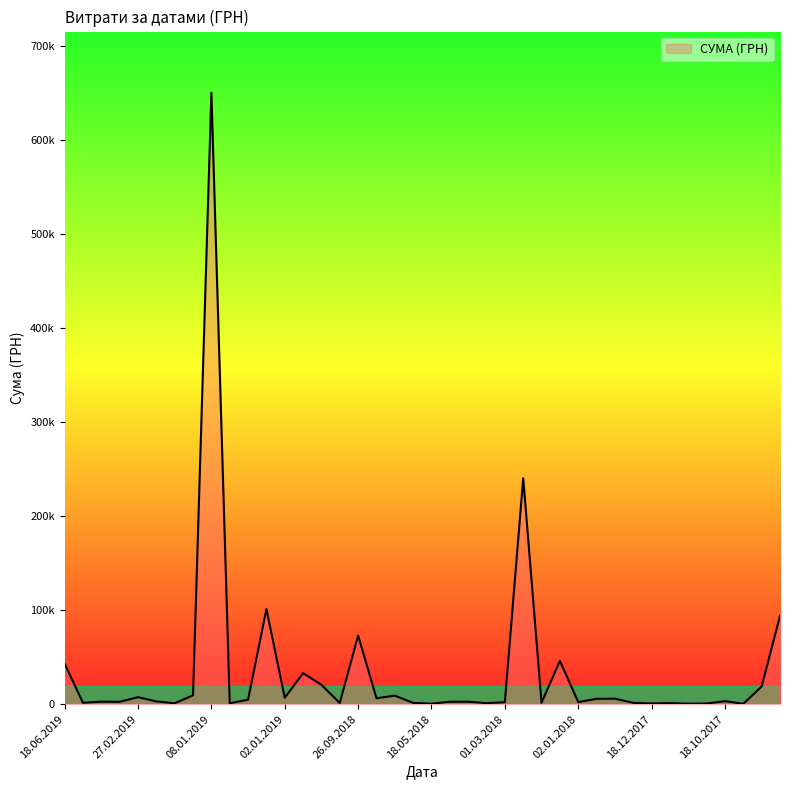

At which label does the data first exceed 2939?

18.06.2019